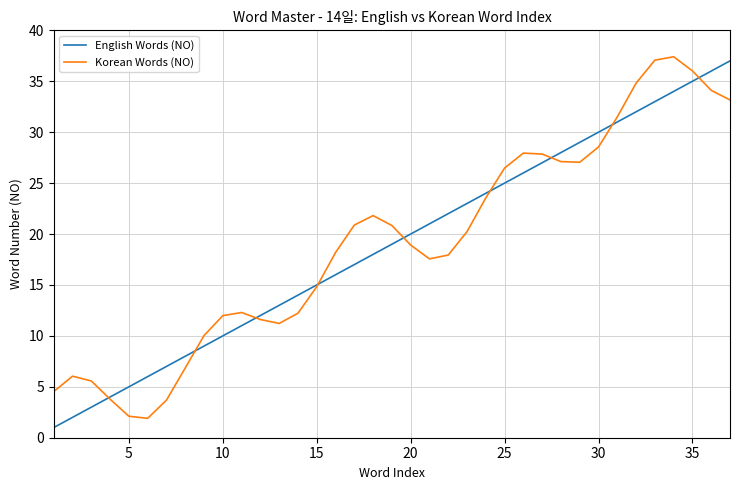

What is the lowest value of the Korean Words (NO) series?

1.9